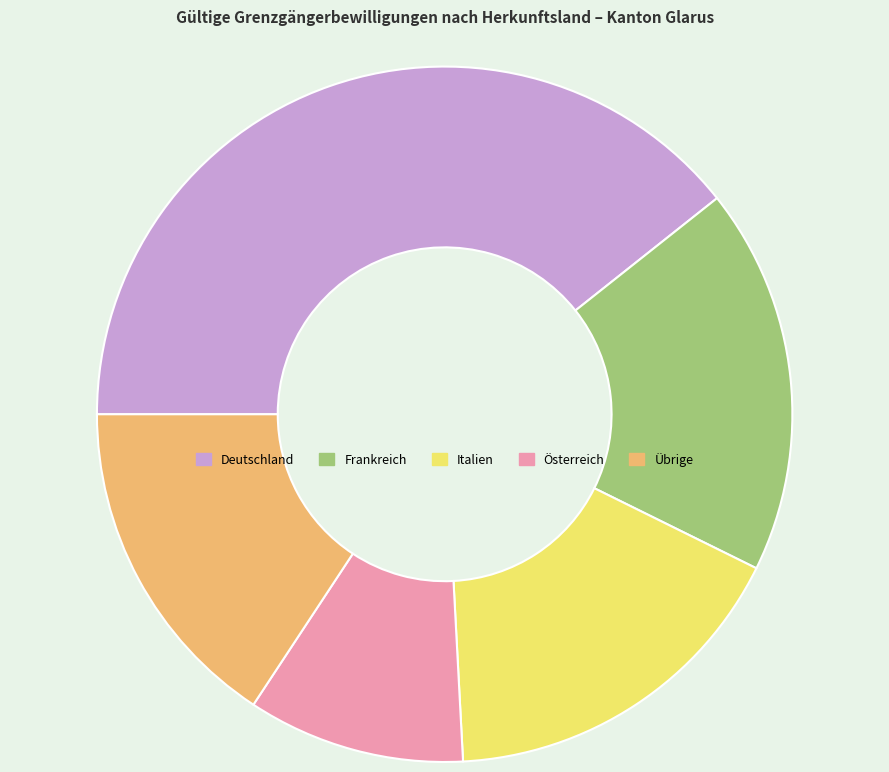

Count the number of slices in the pie.

5